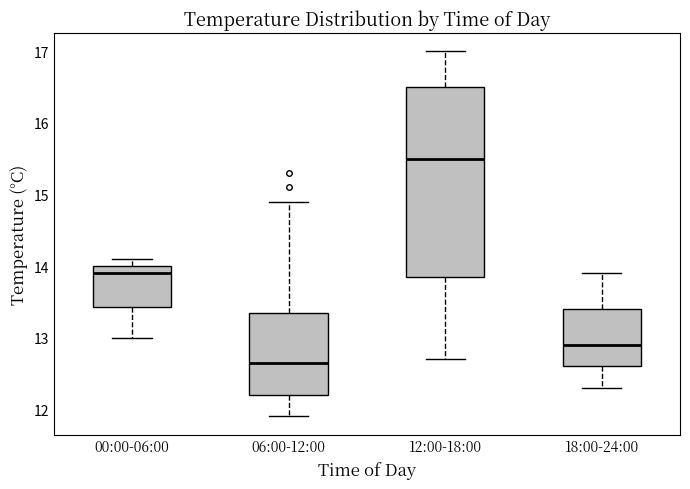

Reading left to right, read every box against the y-axis: the position of its median line, the range the box covers, and the ends of its whiskers. The values are not printed on the chart, so give them approximately, as read against the axis.

00:00-06:00: median 13.9, box 13.4 to 14.0, whiskers 13.0 to 14.1
06:00-12:00: median 12.7, box 12.2 to 13.4, whiskers 11.9 to 14.9
12:00-18:00: median 15.5, box 13.9 to 16.5, whiskers 12.7 to 17.0
18:00-24:00: median 12.9, box 12.6 to 13.4, whiskers 12.3 to 13.9